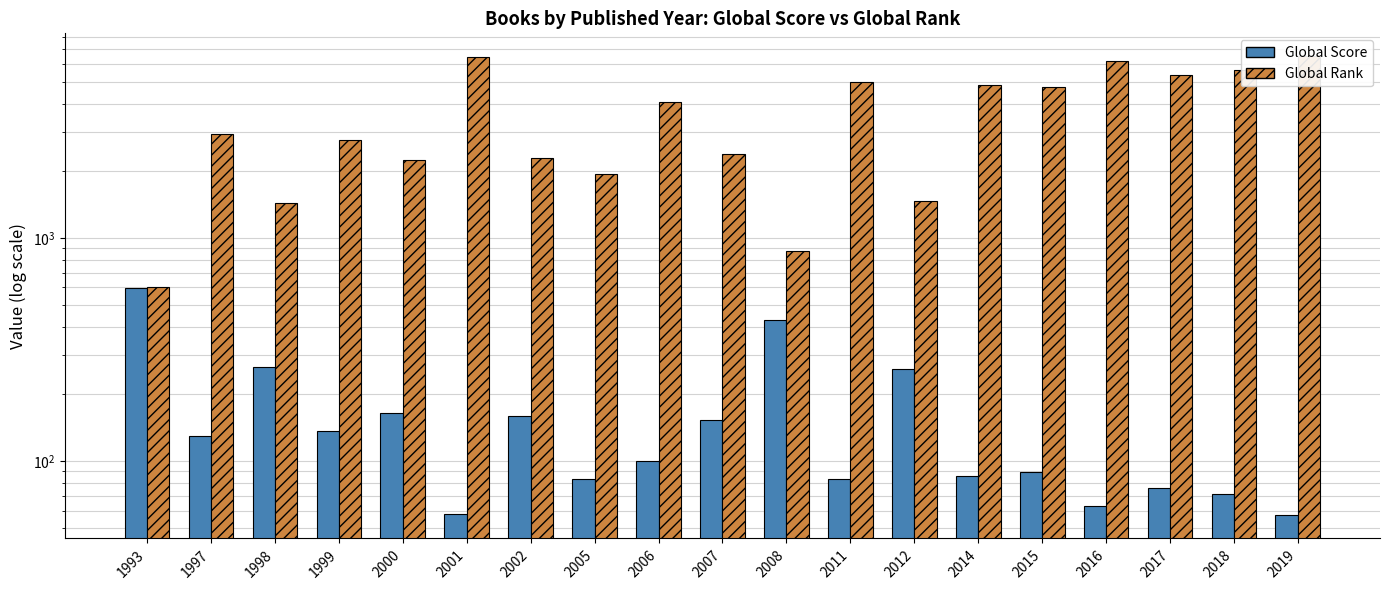

The Global Rank series shows 2624 at 2012. True or false?

False